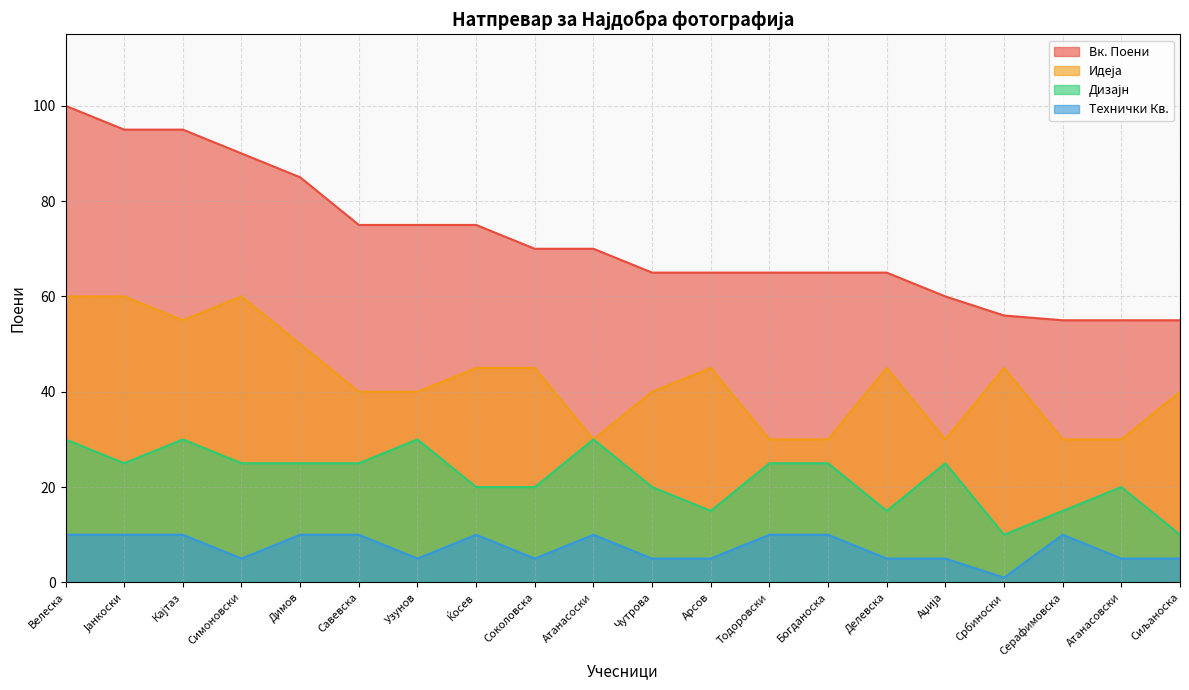

At which category does the chart reach its peak across all series?

Велеска